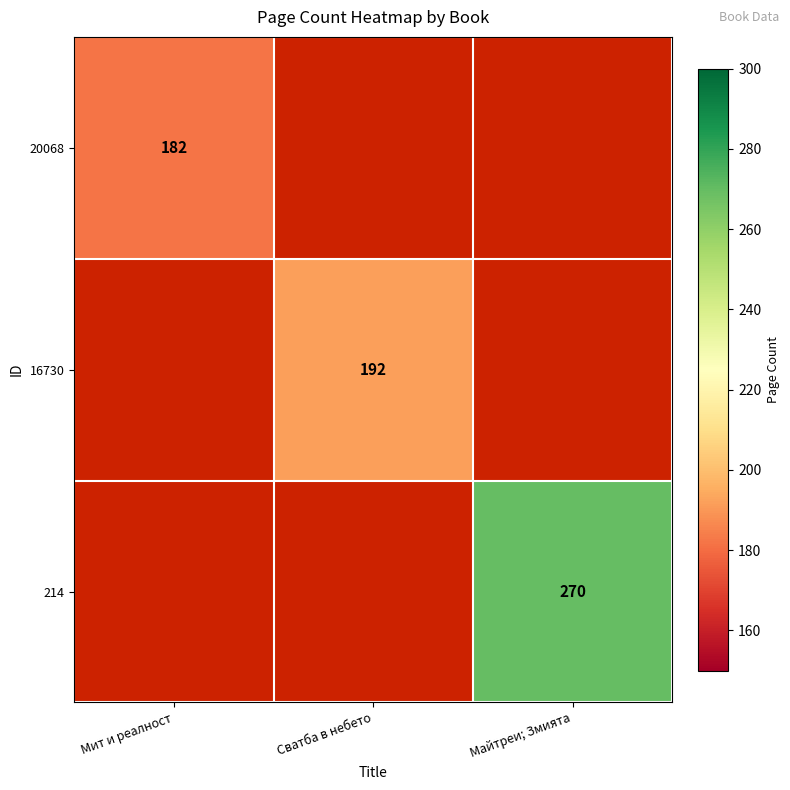

The value of 16730 at Сватба в небето is 93. True or false?

False